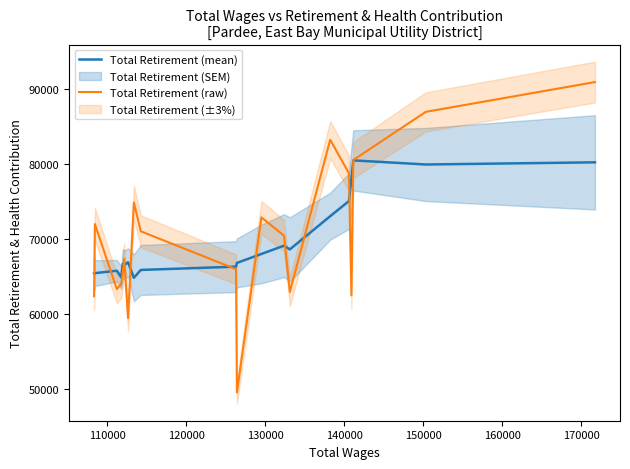

What is the highest value of the Total Retirement (raw) series?

90937.0